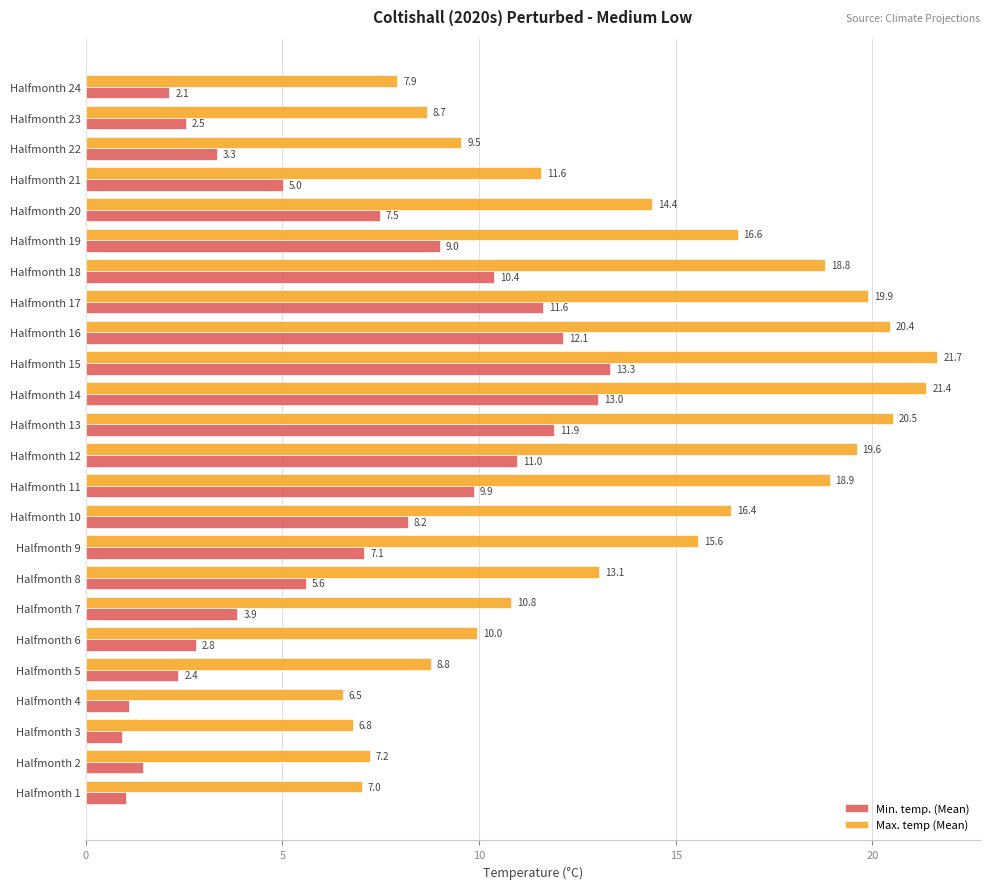

Rank the categories by Max. temp (Mean) value from lowest to highest.

Halfmonth 4, Halfmonth 3, Halfmonth 1, Halfmonth 2, Halfmonth 24, Halfmonth 23, Halfmonth 5, Halfmonth 22, Halfmonth 6, Halfmonth 7, Halfmonth 21, Halfmonth 8, Halfmonth 20, Halfmonth 9, Halfmonth 10, Halfmonth 19, Halfmonth 18, Halfmonth 11, Halfmonth 12, Halfmonth 17, Halfmonth 16, Halfmonth 13, Halfmonth 14, Halfmonth 15